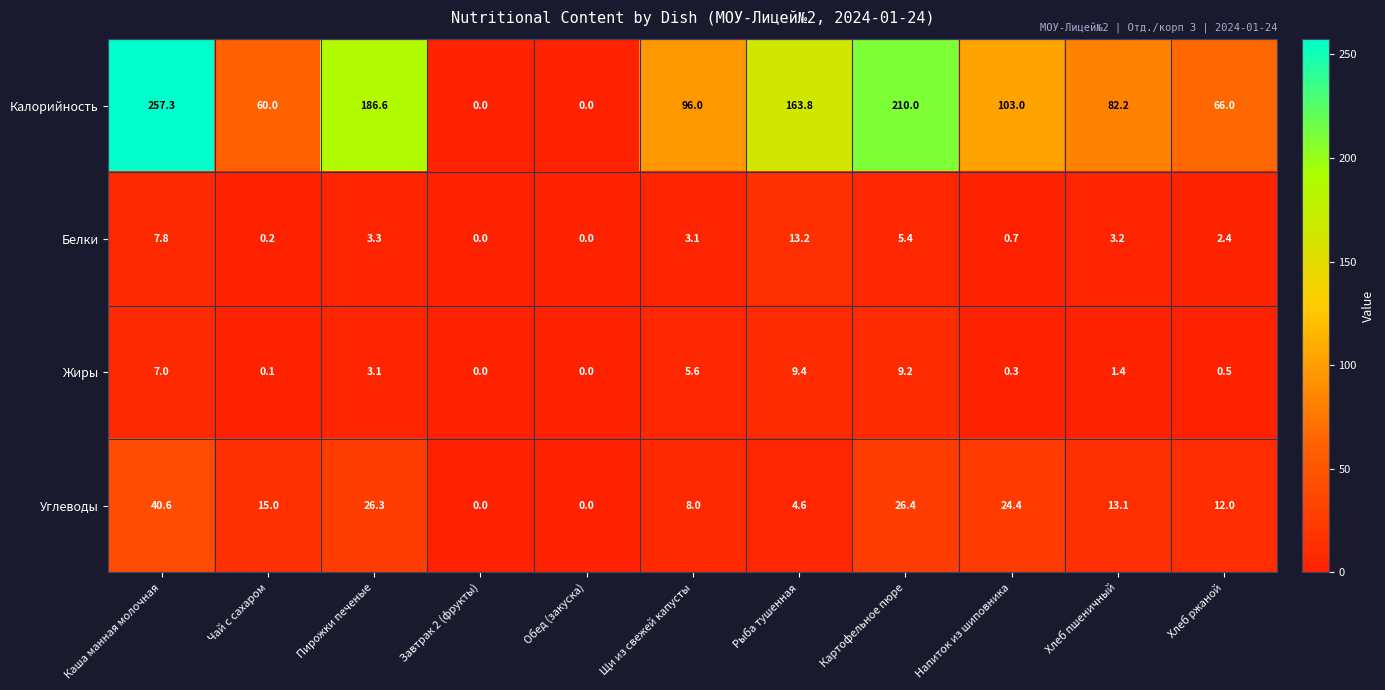

What is the approximate value of Калорийность at Хлеб пшеничный?

82.2